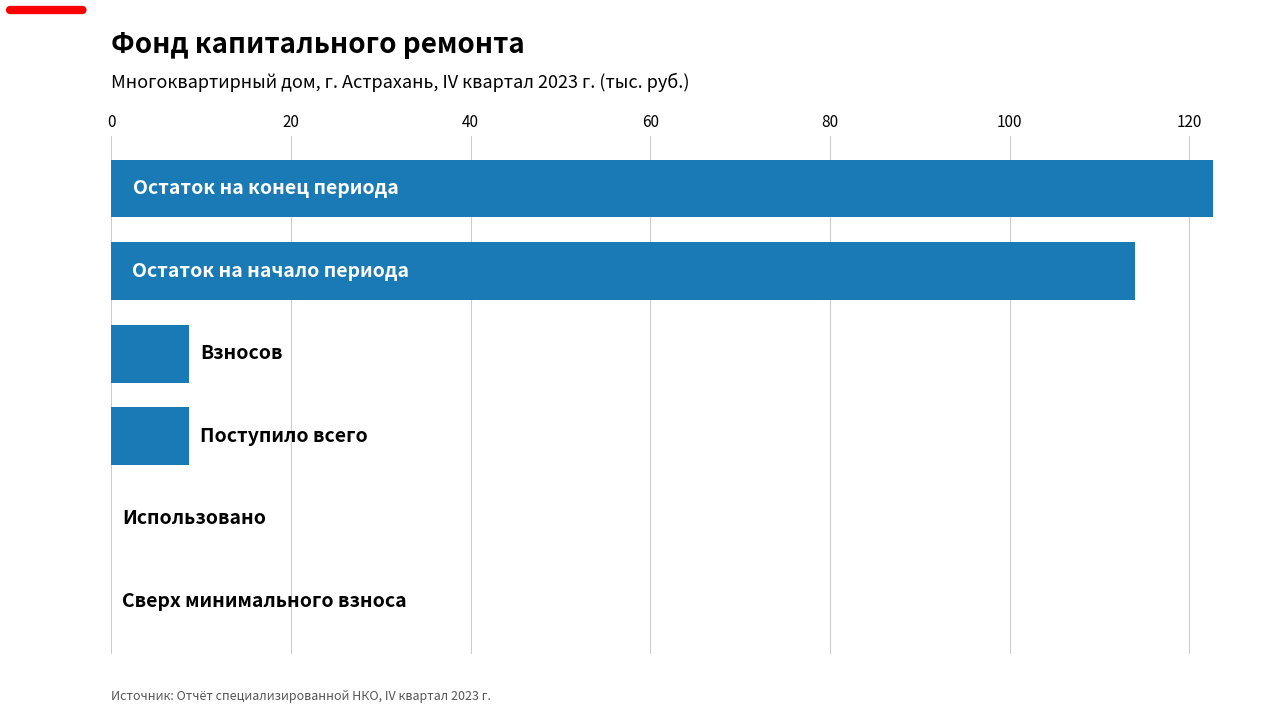

What is the greatest value displayed?

122.7